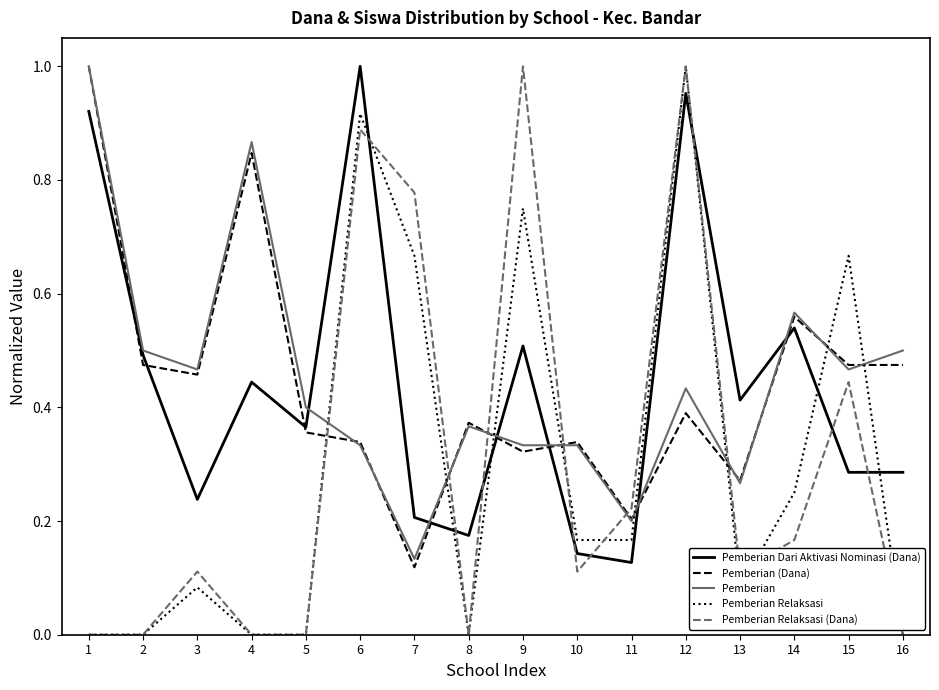

What is the total value across all series at 15?

2.3